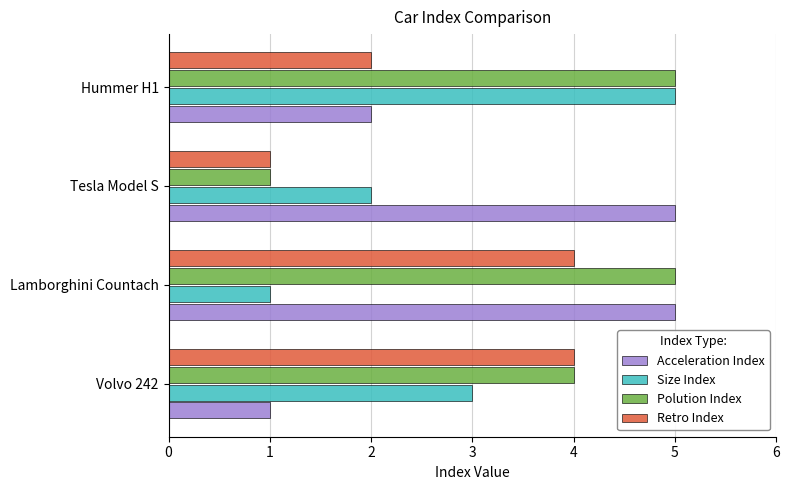

At which label does Size Index reach its minimum?

Lamborghini Countach